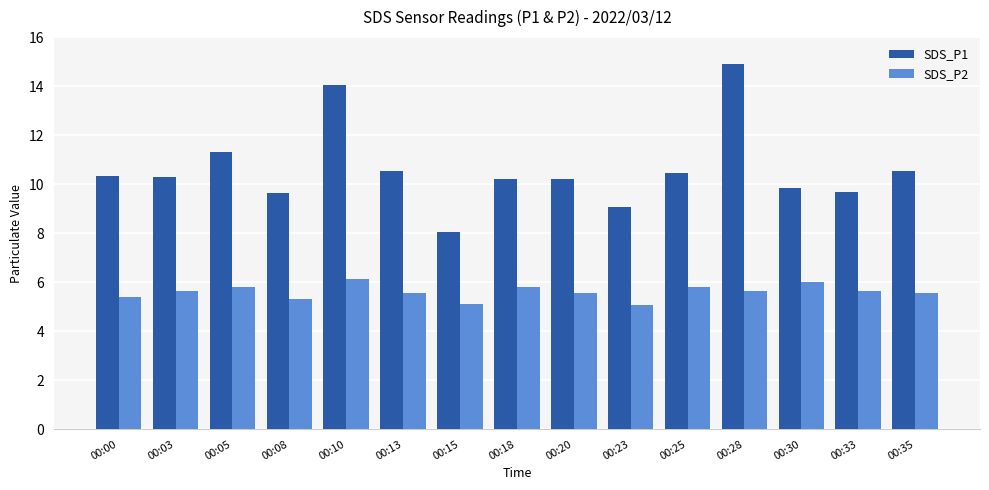

What is the sum of all SDS_P1 values?

159.1